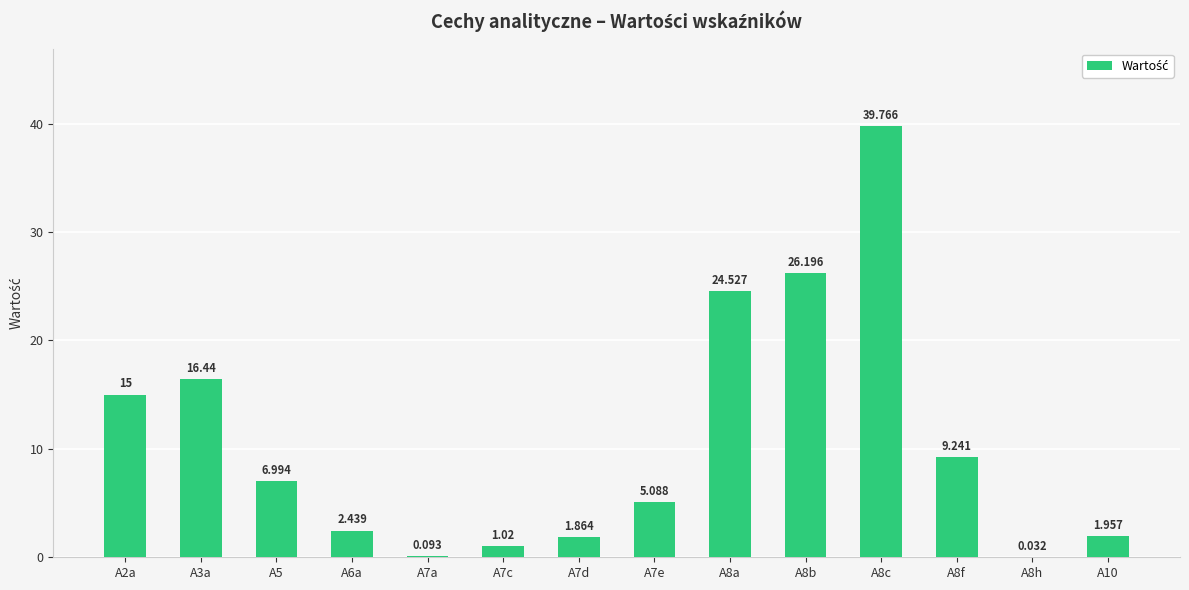

Count the number of categories in the chart.

14